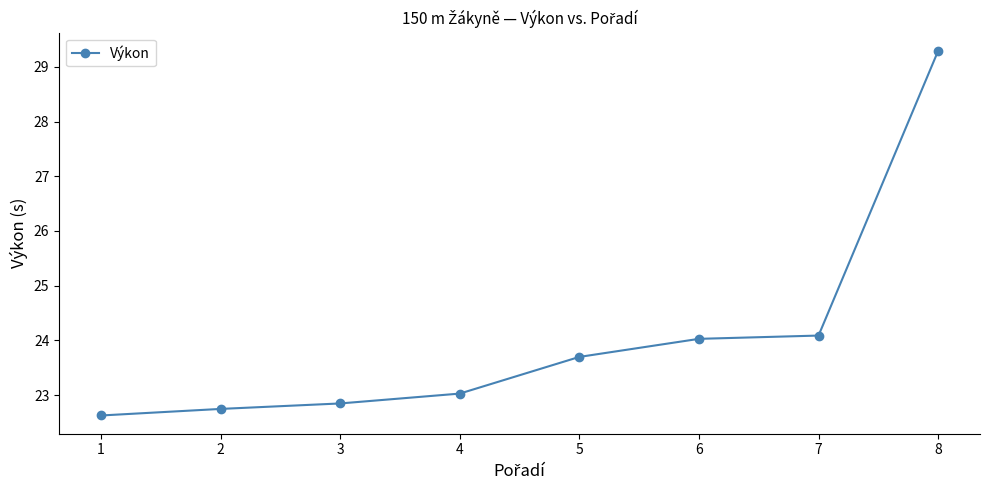

The chart shows a value of 7.5 at 1. True or false?

False